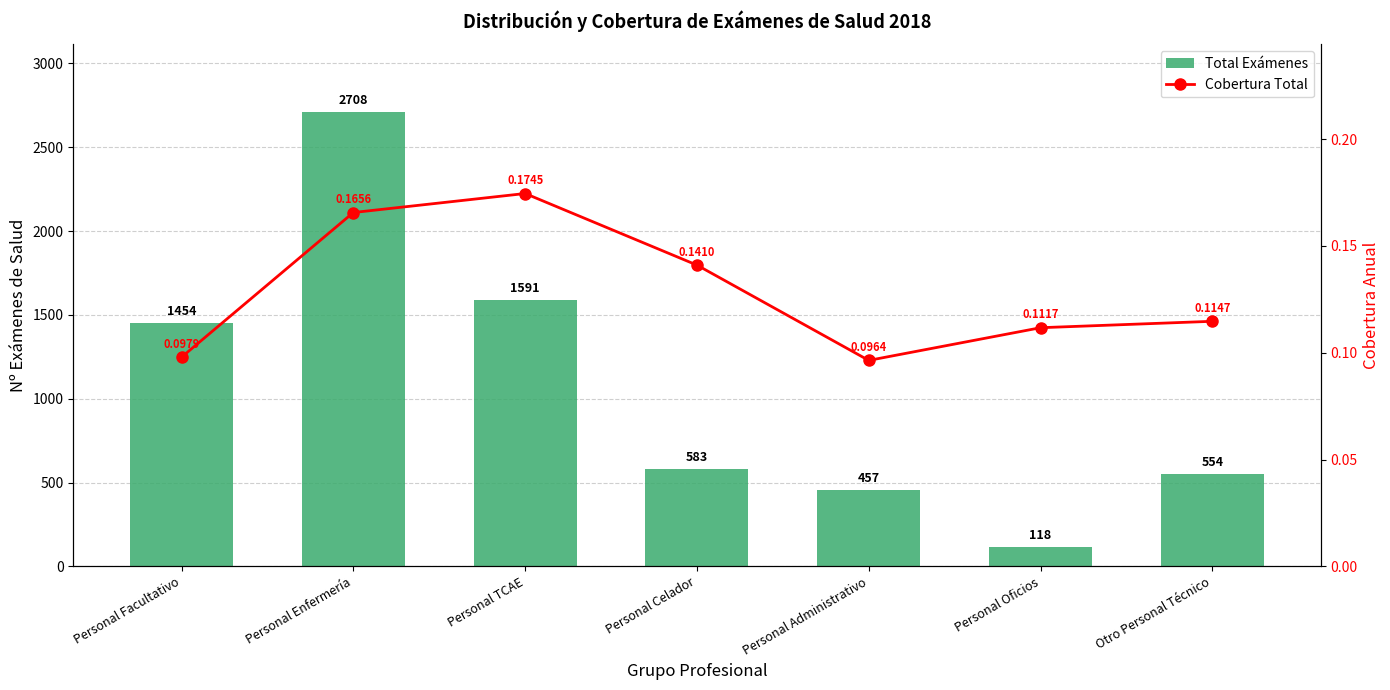

Is it true that Total Exámenes equals 457.0 at Personal Administrativo?

True